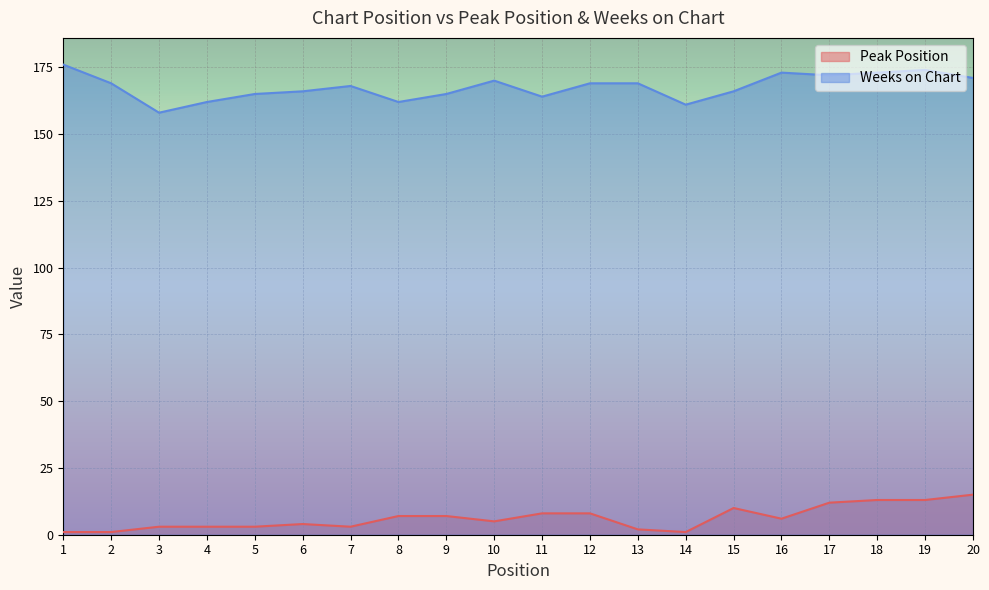

At which category is the sum across all series the highest?

19